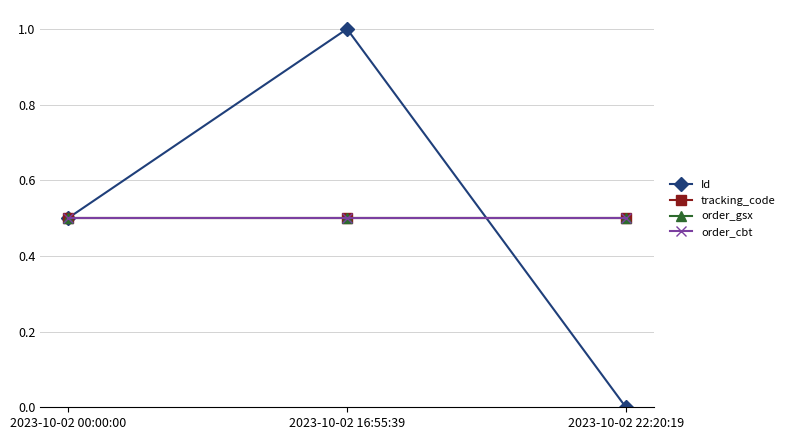

Is this an area chart (filled region under the line)?

No